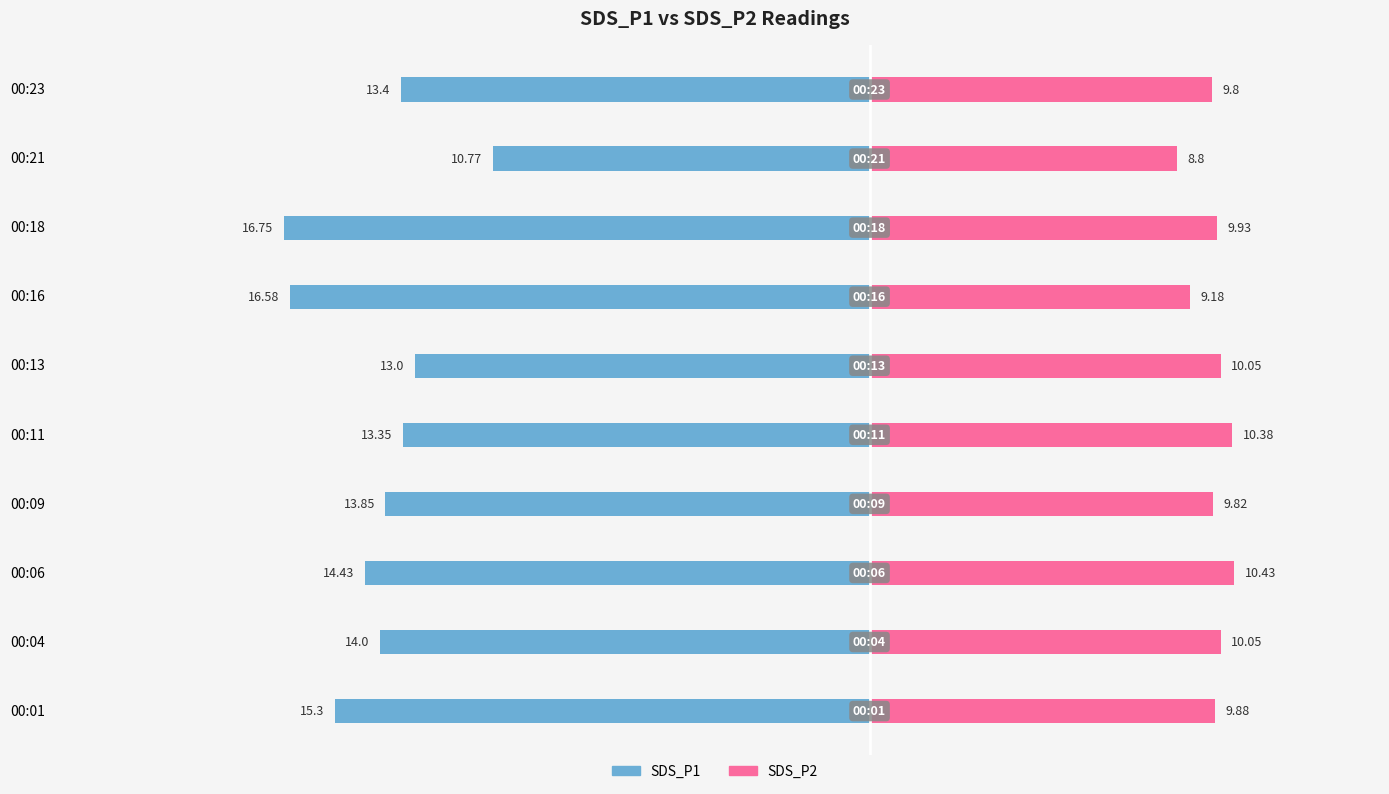

How many values in the SDS_P1 series exceed -13?

1